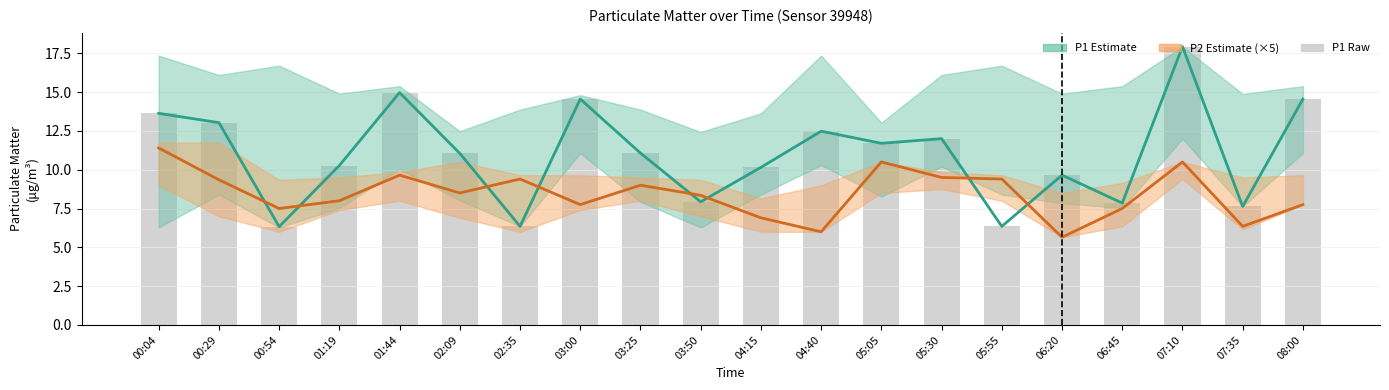

Is the value of P1 (raw) at 06:20 greater than the value of P1 (PM10) at 00:04?

No